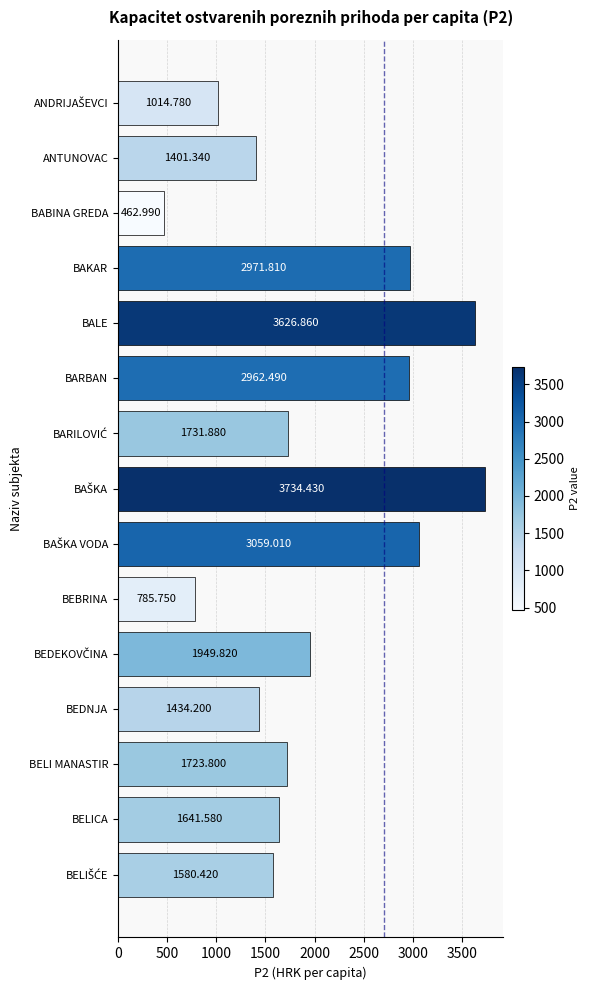

What is the label of the 5th bar from the top?

BALE